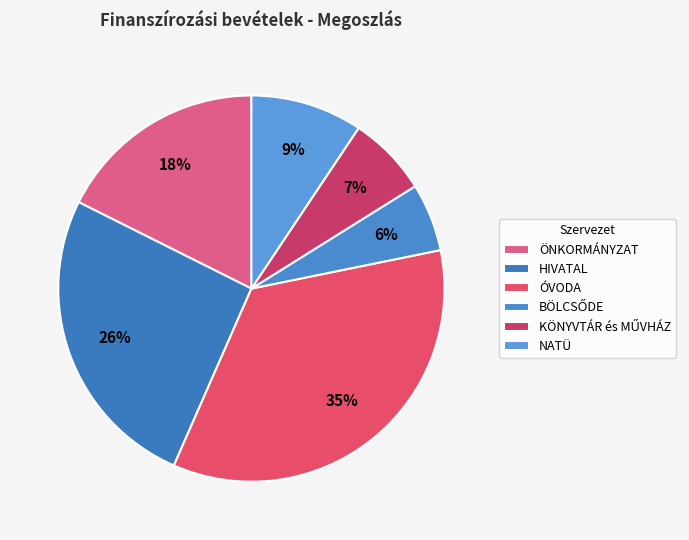

Between ÓVODA and BÖLCSŐDE, which is larger?

ÓVODA